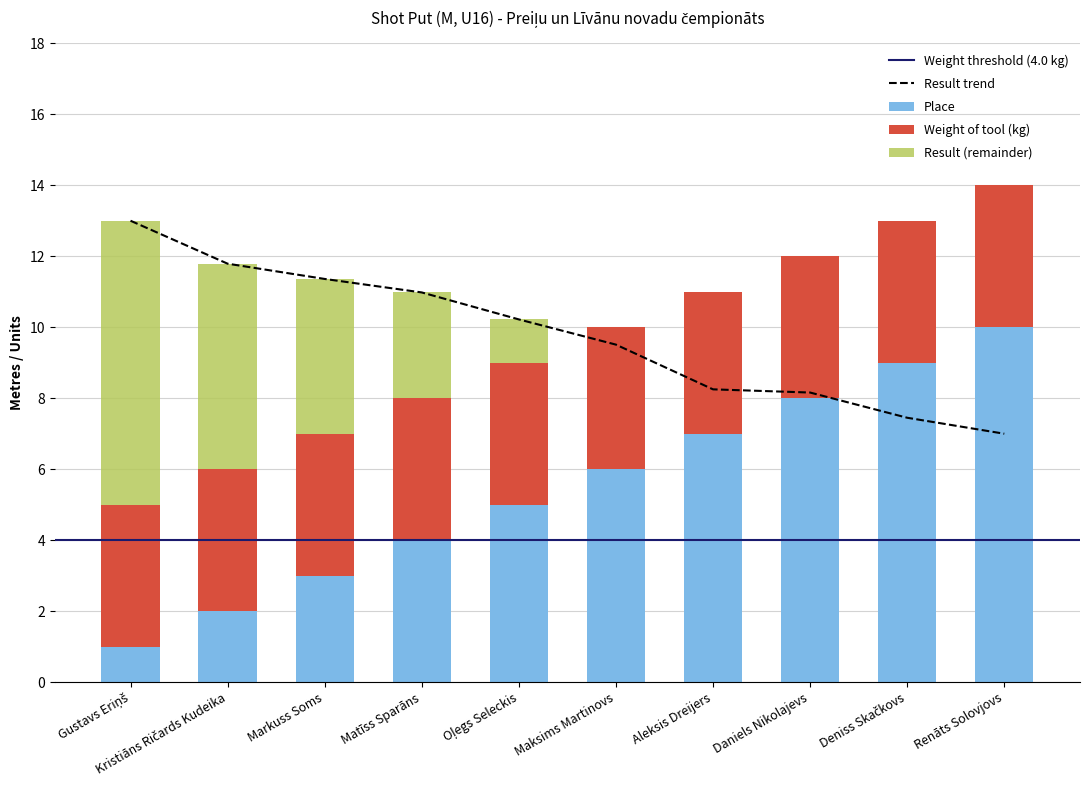

What is the sum of all Result values?

97.7